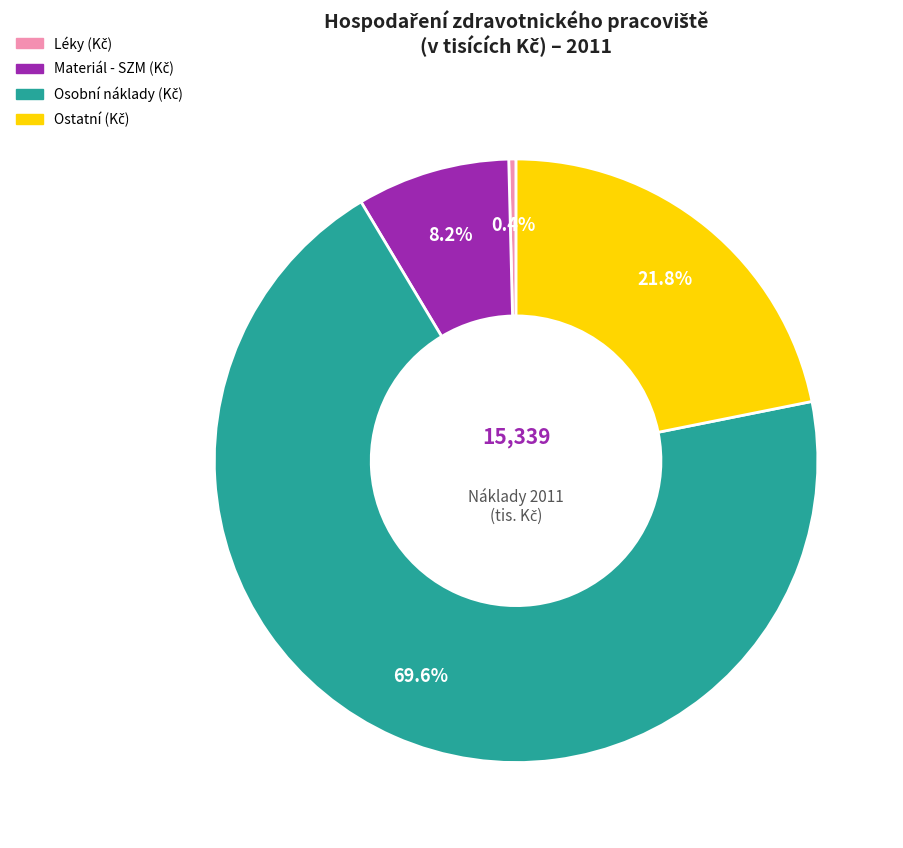

Is there a majority slice in this chart?

Yes